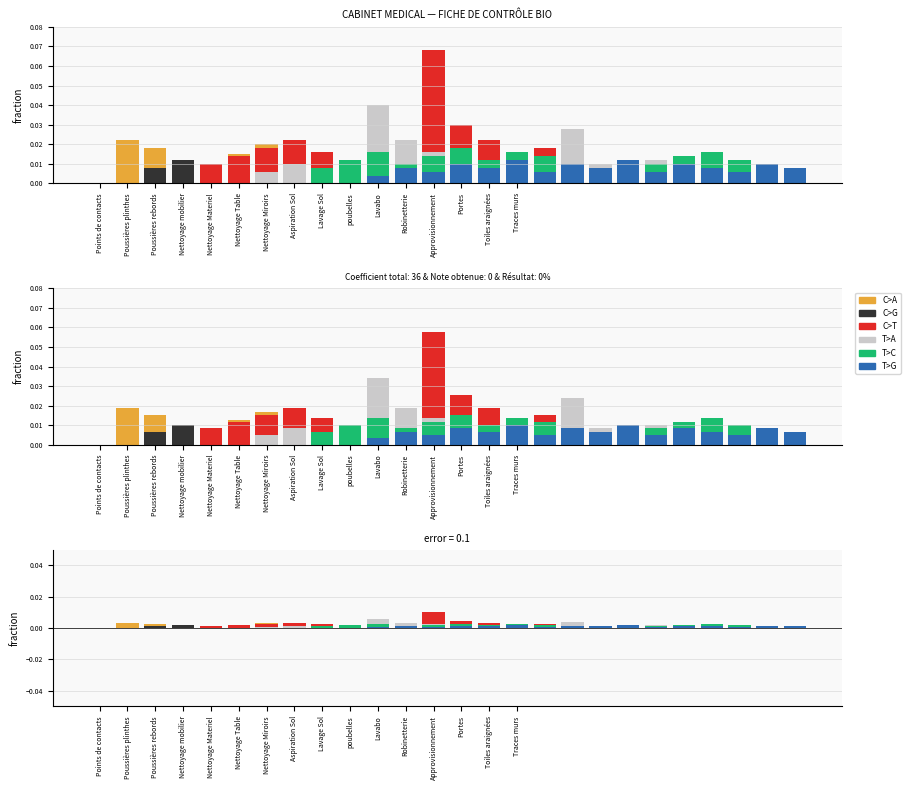

Which series has the largest range (max minus min)?

C>T